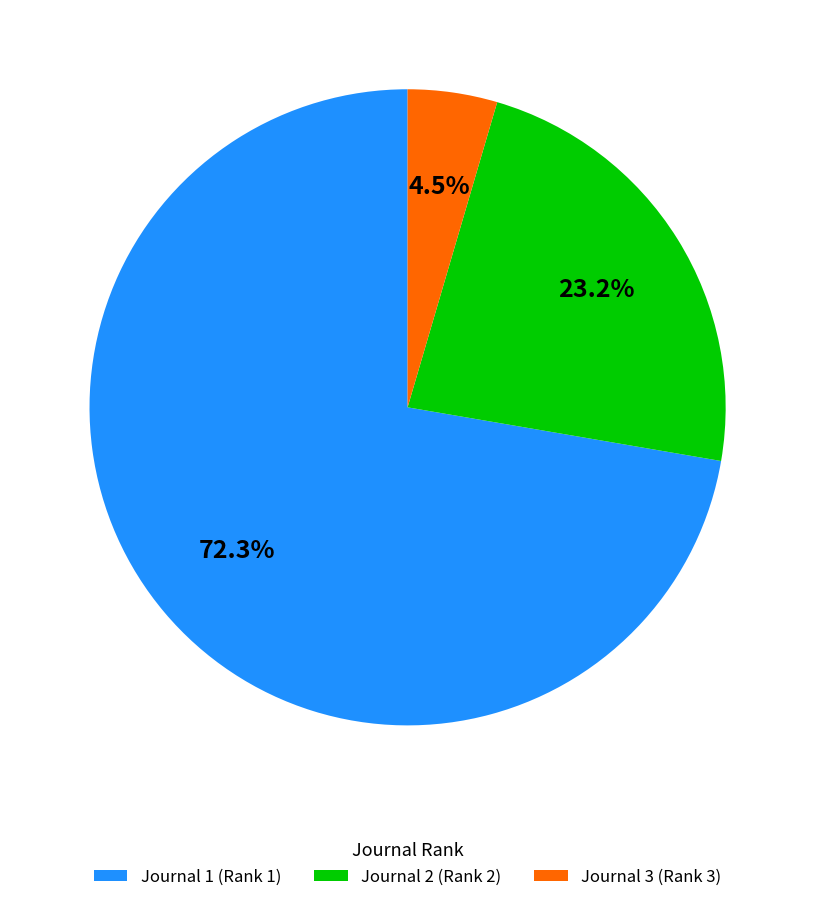

What is the smallest slice in the pie chart?

Journal 3 (Rank 3)